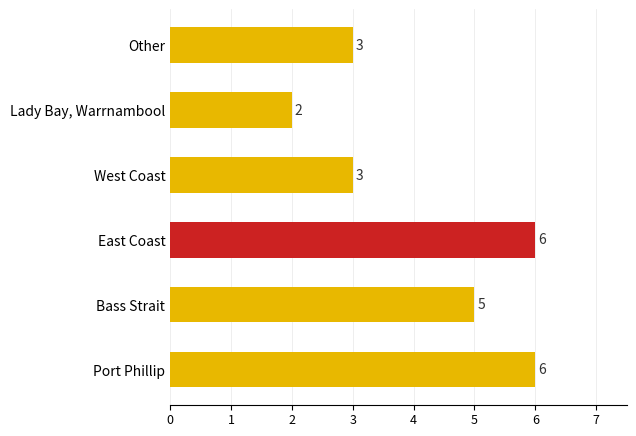

Reading bottom to top, transcribe all the data shown in this chart.

6	5	6	3	2	3